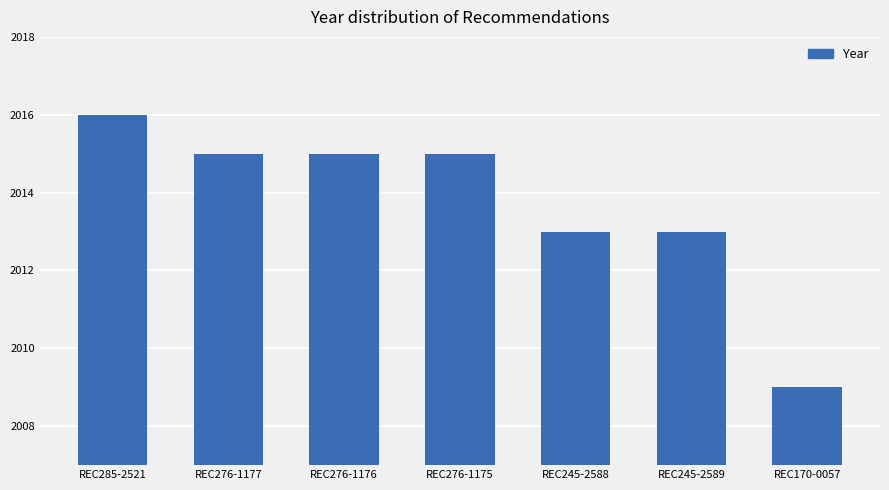

What is the difference between the second highest and minimum values?

6